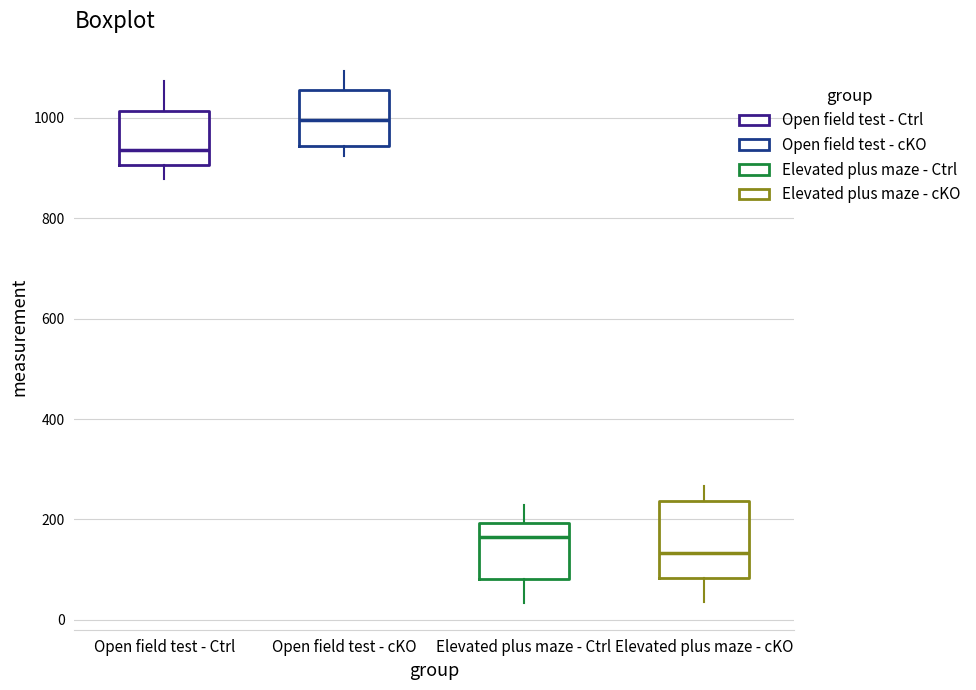

Which box's median line is the lowest?

Elevated plus maze - cKO